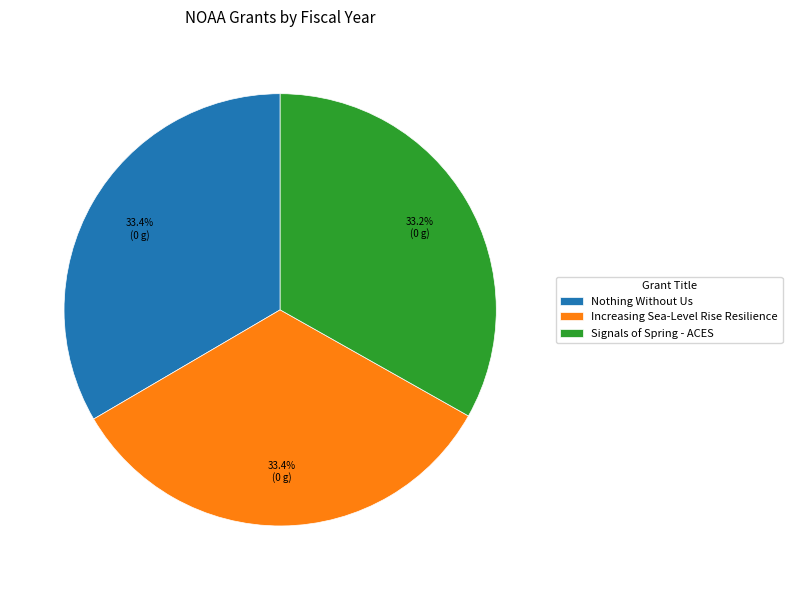

To the nearest percent, what portion does Nothing Without Us represent?

33%